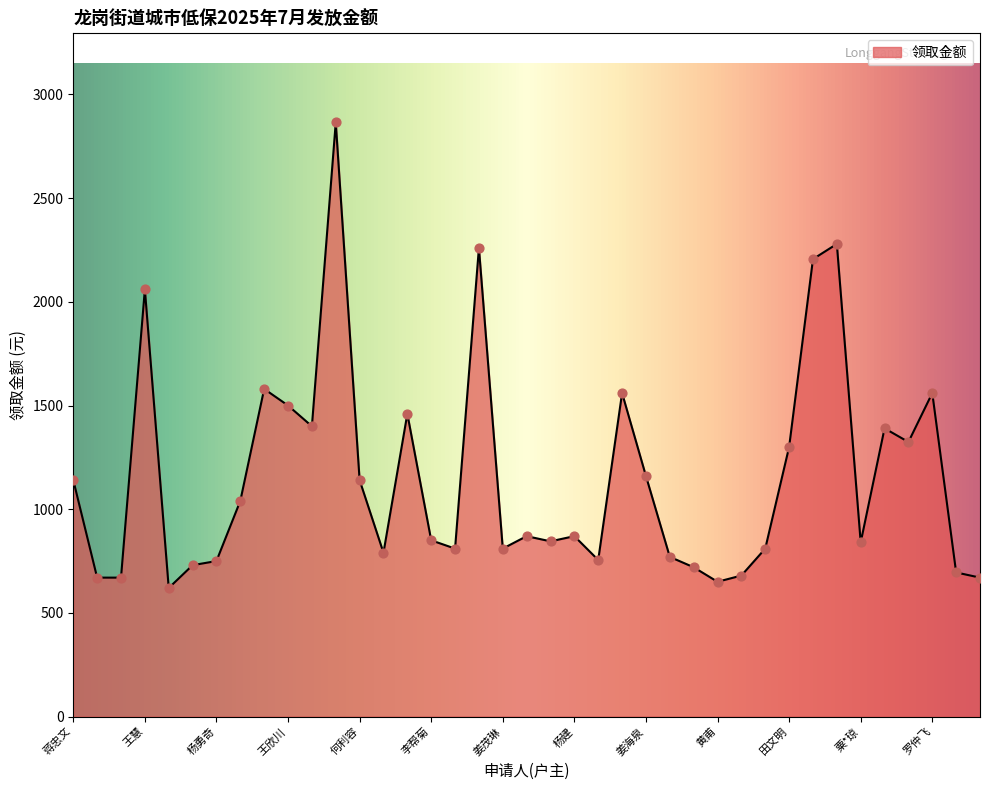

What is the greatest value displayed?

2865